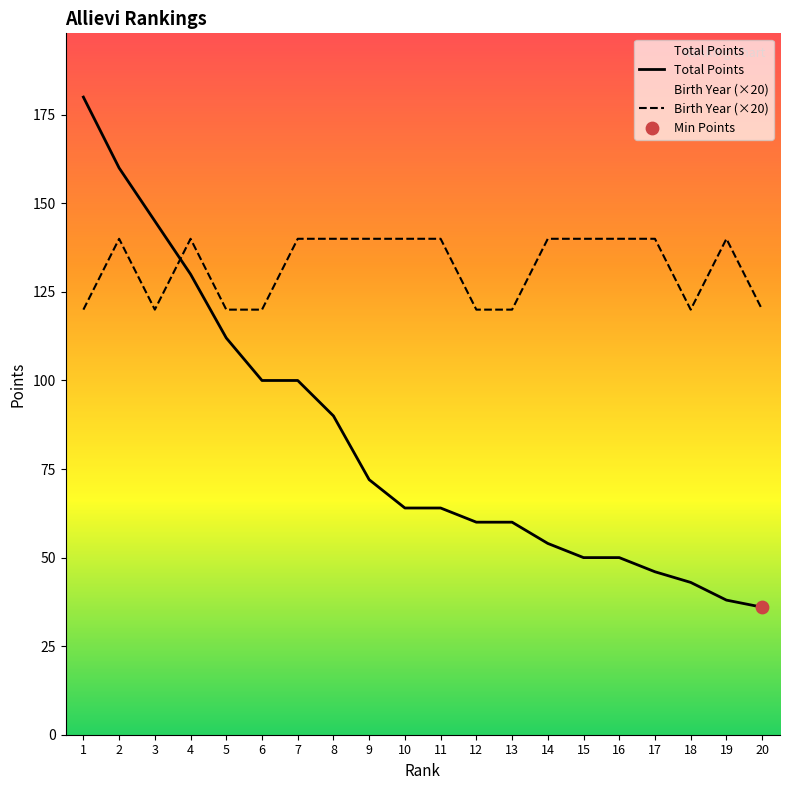

Which series reaches the minimum Y coordinate?

Total Points